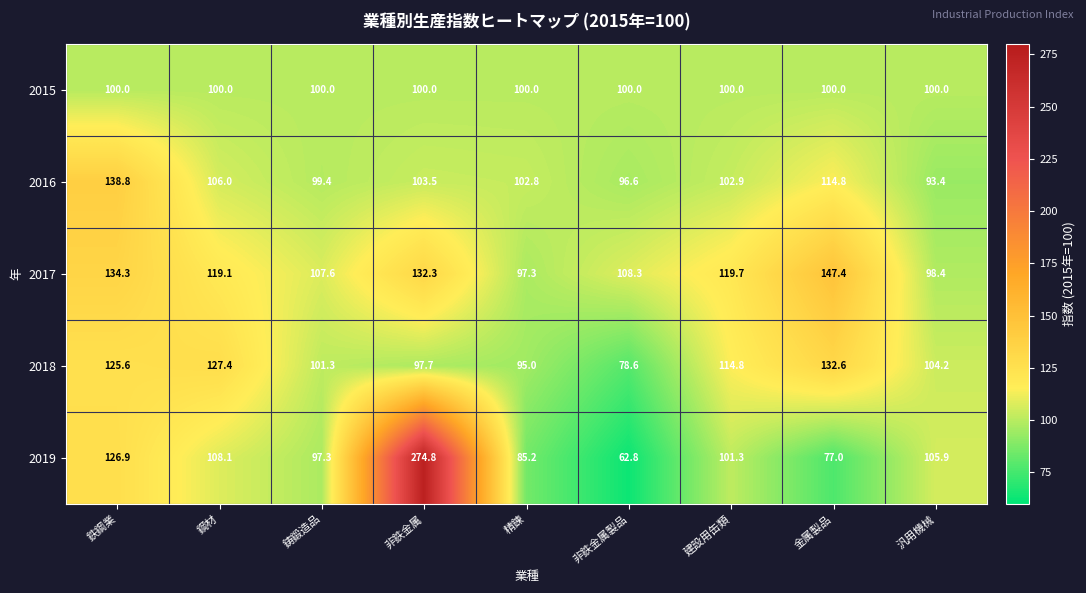

Which series has the largest range (max minus min)?

2019